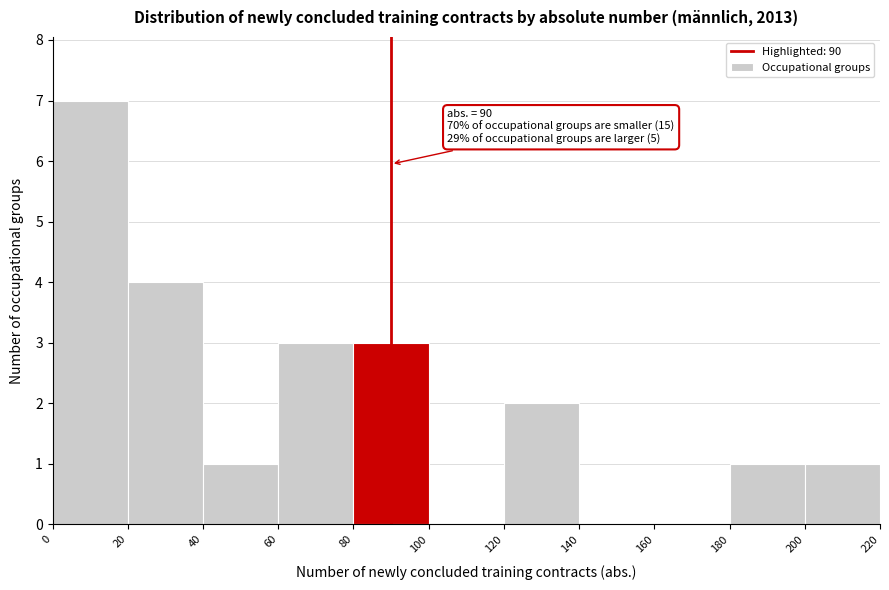

Which range on the x-axis has the tallest bar?

0 to 20